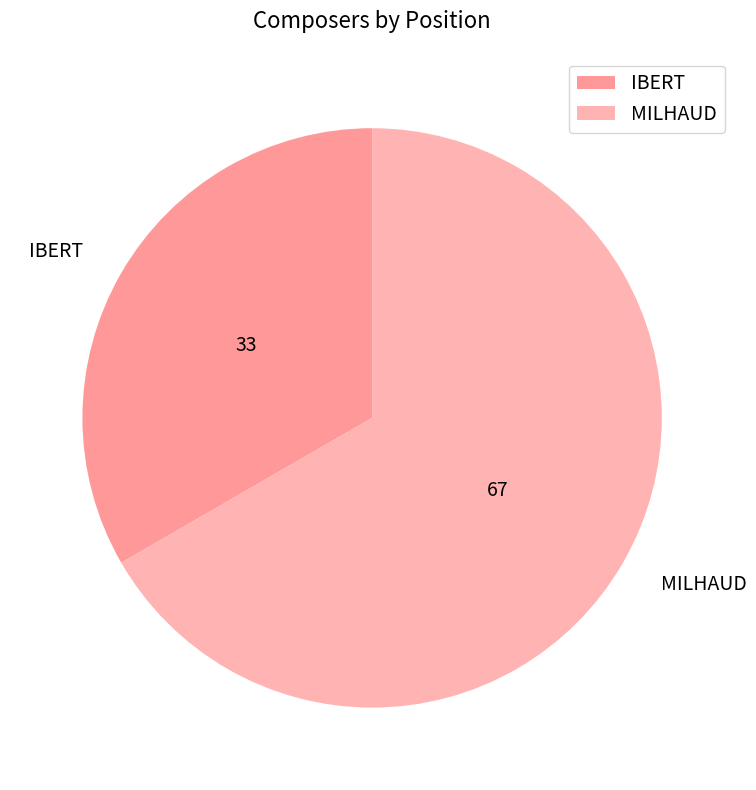

Which slice is the largest?

MILHAUD